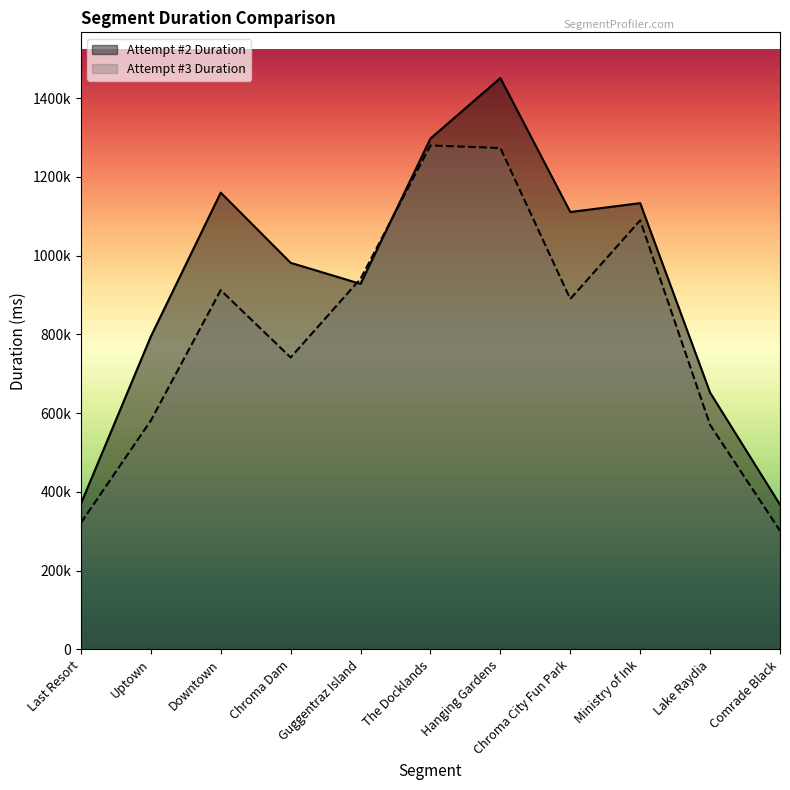

Does the chart display data point markers on the line(s)?

No